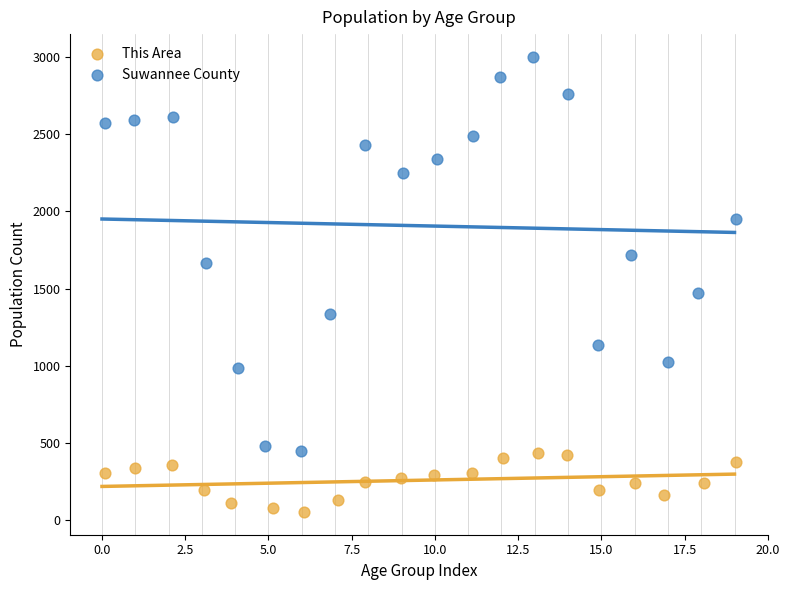

Which series reaches the maximum Y coordinate?

Suwannee County